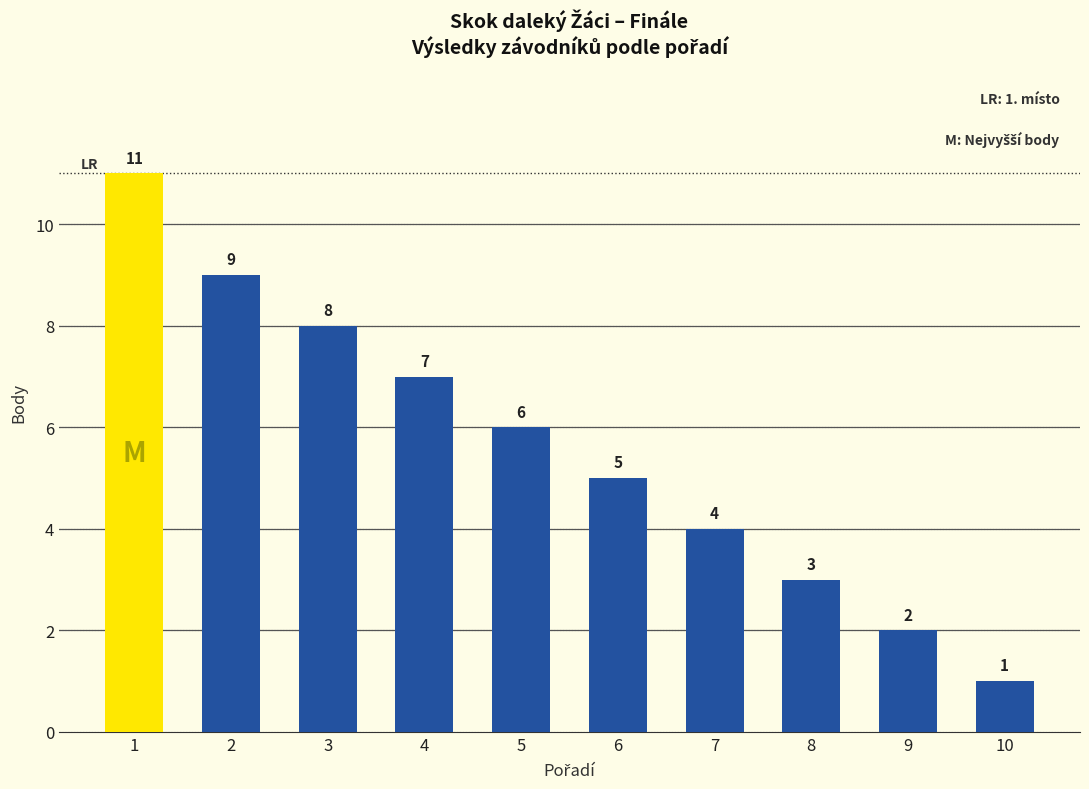

How many data points are less than 6?

5